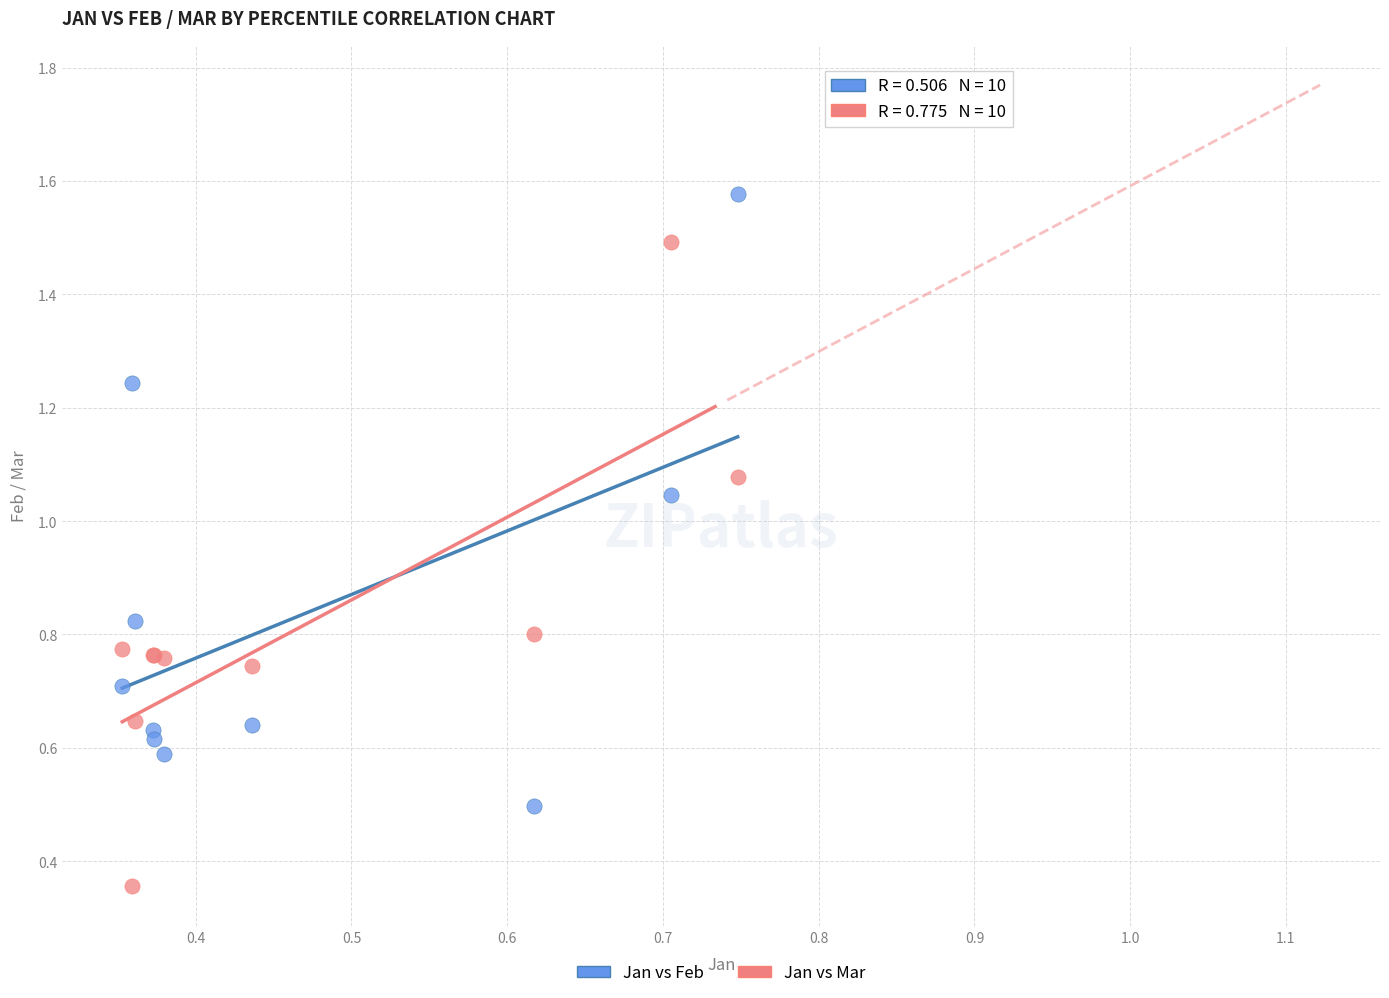

Which series contains the lowest Y value?

Jan vs Mar